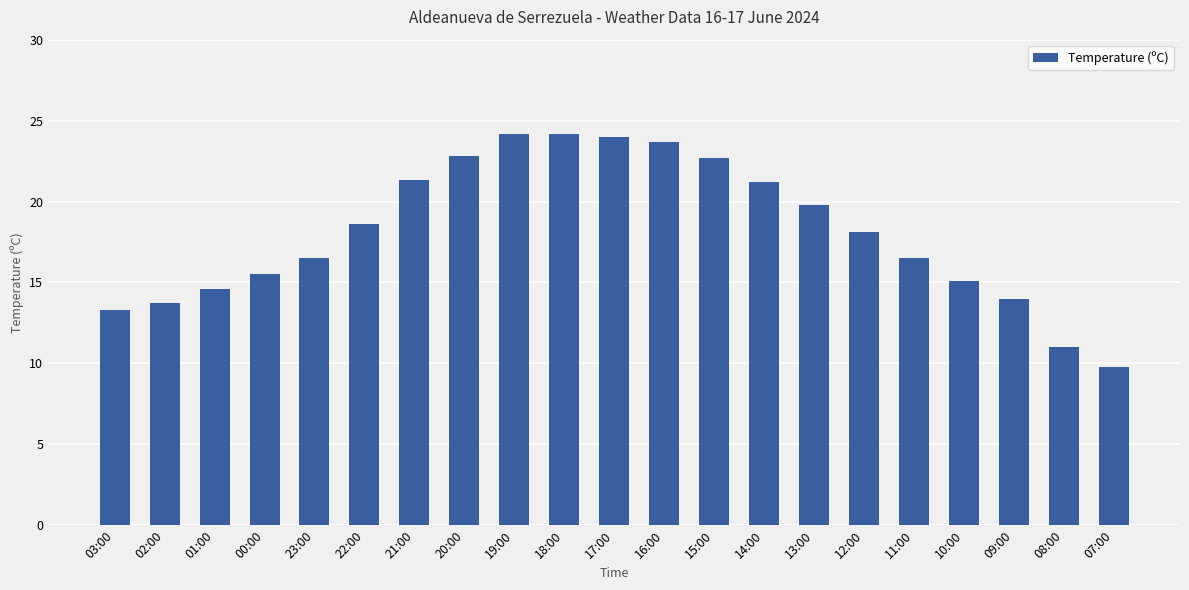

What is the label of the 9th bar from the right?

15:00